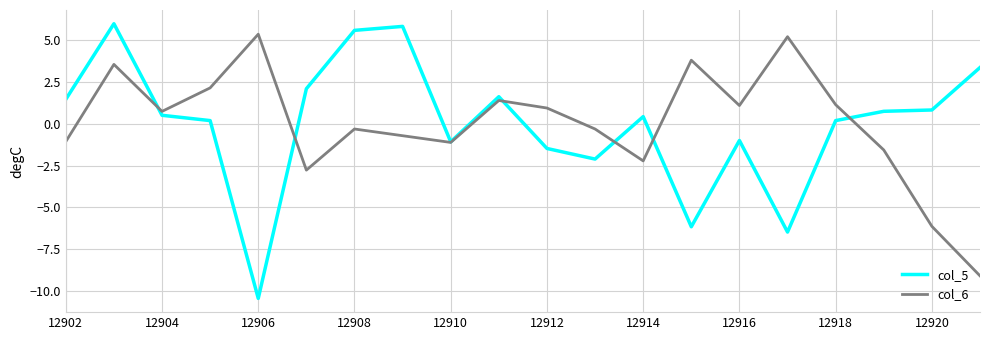

Which series has the largest range (max minus min)?

col_5